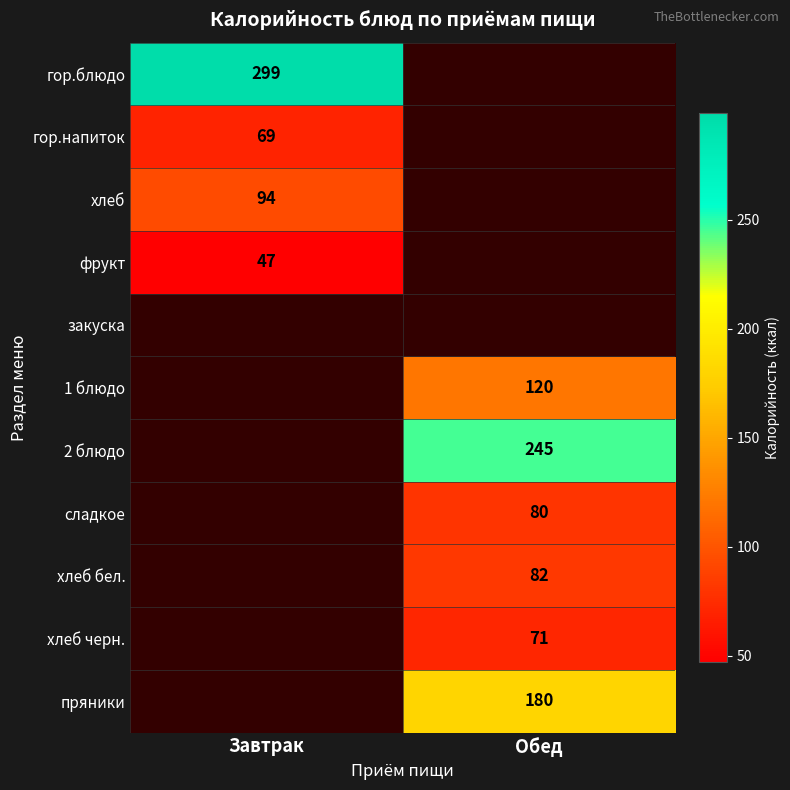

At how many categories does at least one series exceed 154?

2